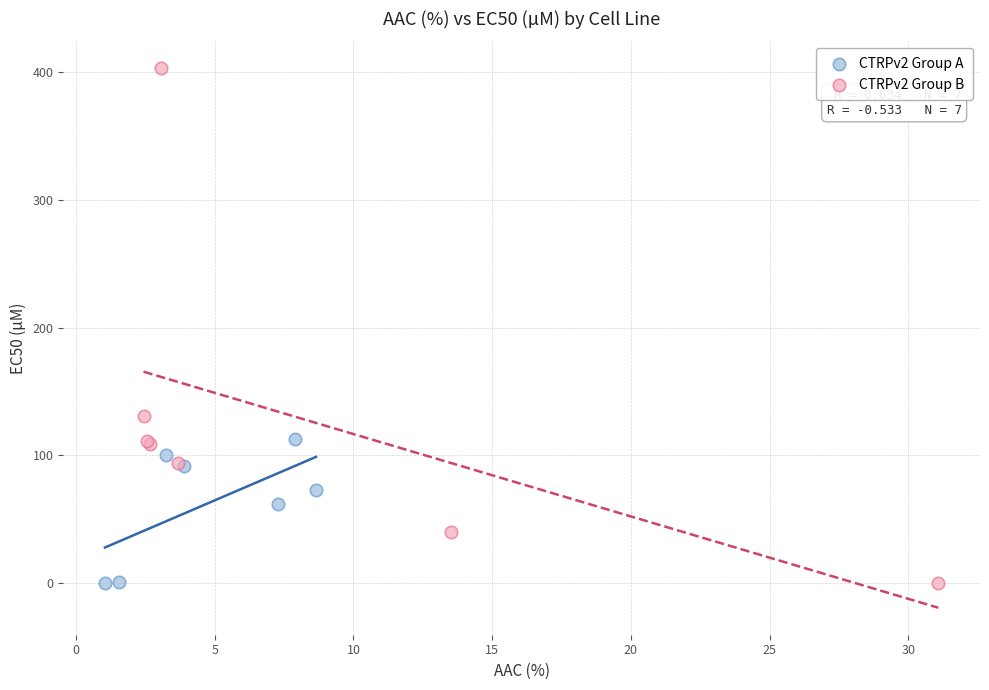

Which series has the largest Y range (max minus min)?

CTRPv2 Group B